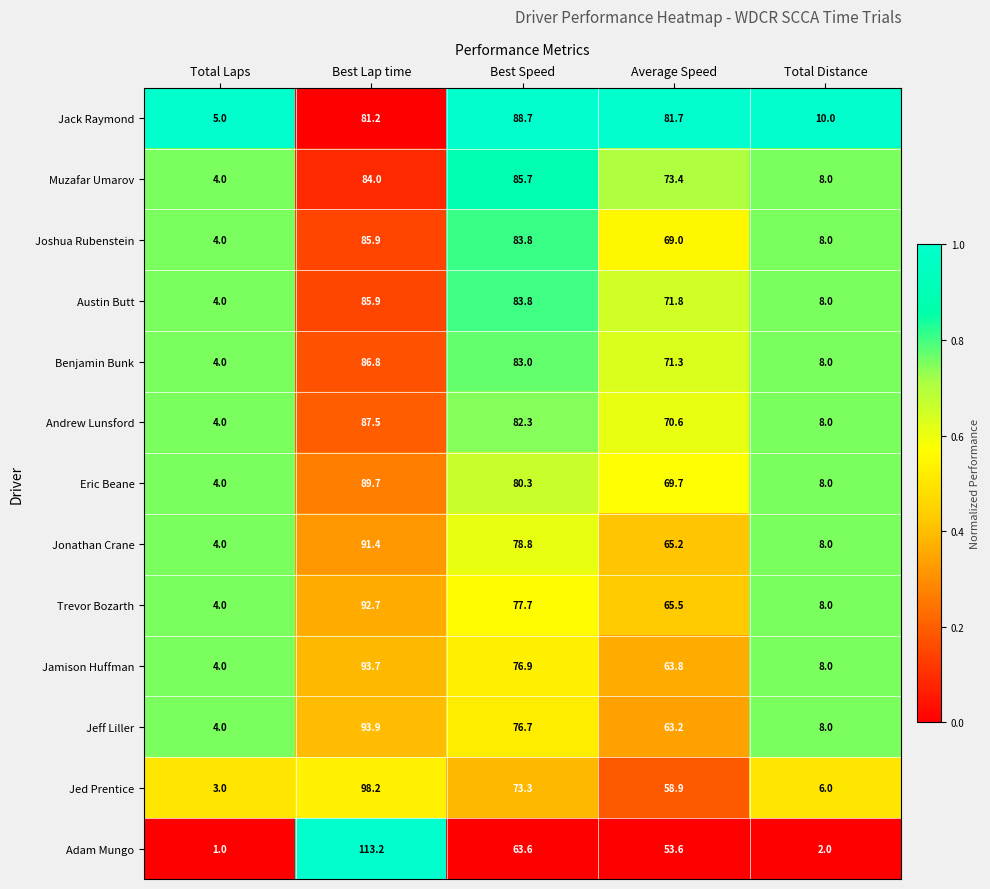

Rank the categories by Joshua Rubenstein value from highest to lowest.

Best Lap time, Best Speed, Average Speed, Total Distance, Total Laps